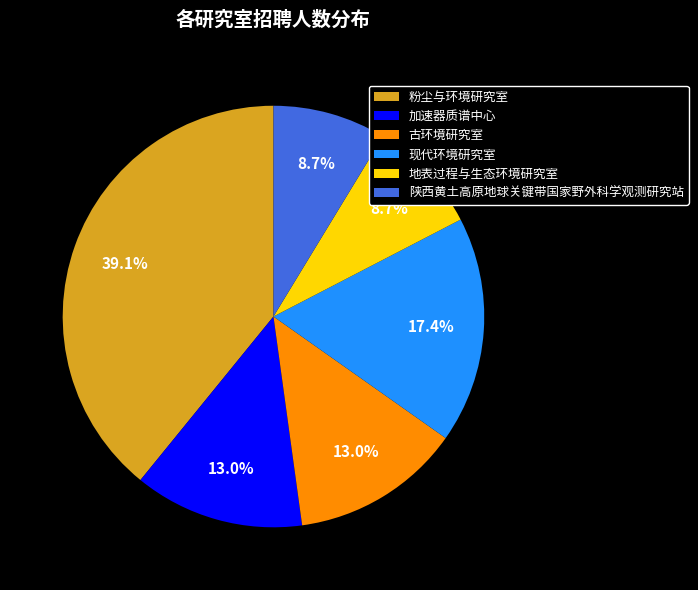

Which category has the biggest portion of the pie?

粉尘与环境研究室